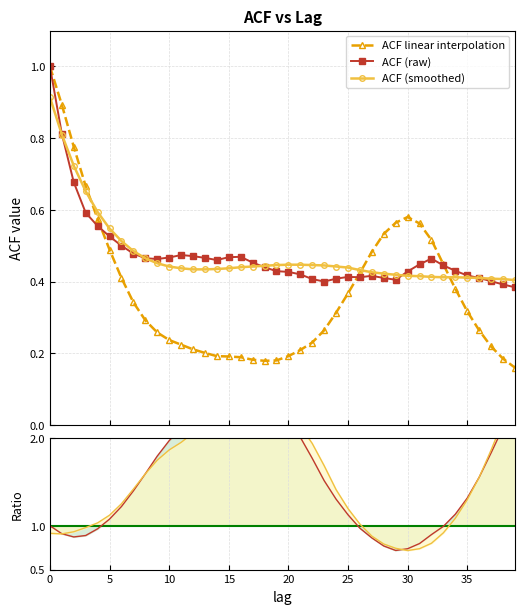

What is the maximum value for acf_shown ratio?

2.5